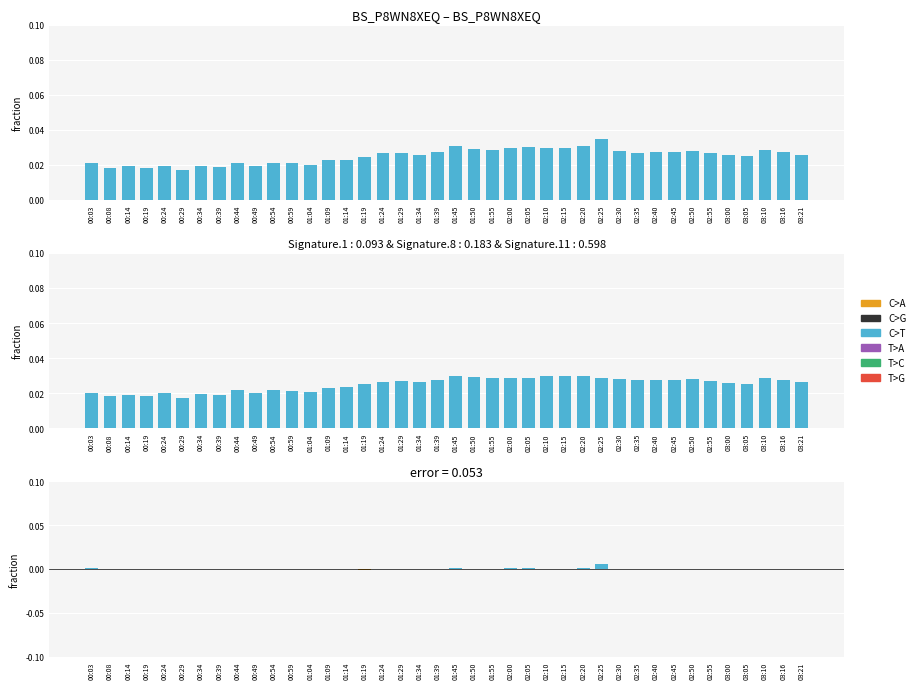

How many distinct data groups are displayed?

3